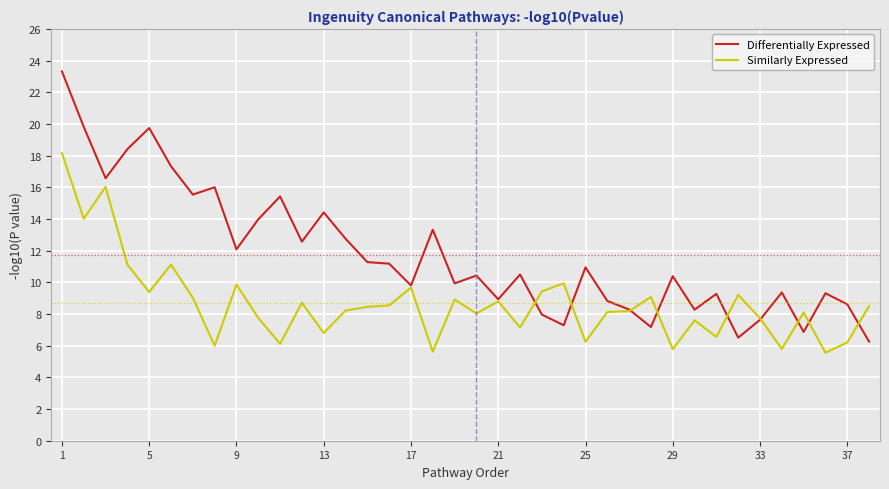

Which series has the largest range (max minus min)?

Differentially Expressed